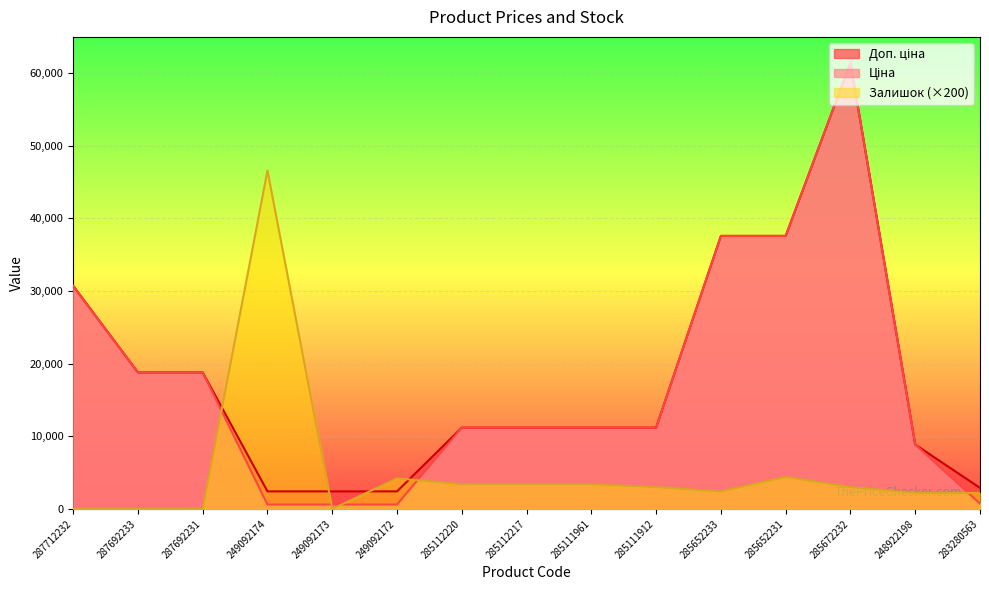

Rank the series at 287692233 from lowest to highest value.

Залишок, Ціна, Доп. ціна